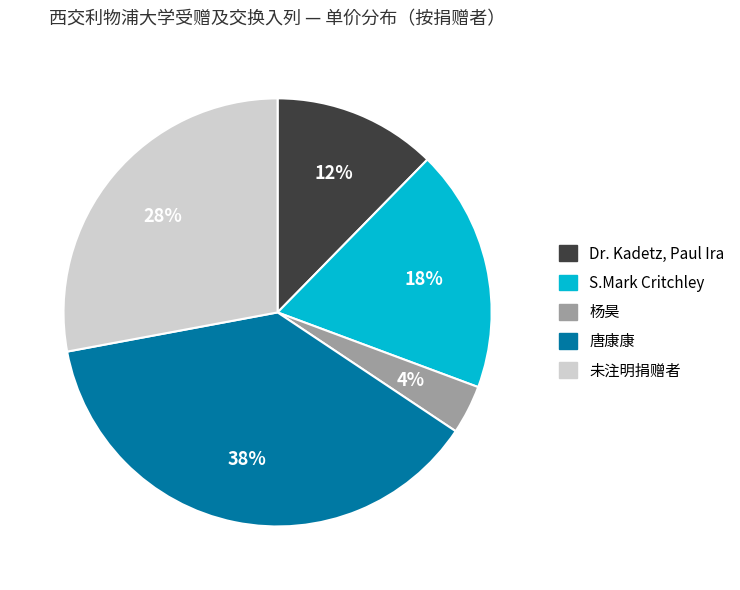

How many slices are in this pie chart?

5